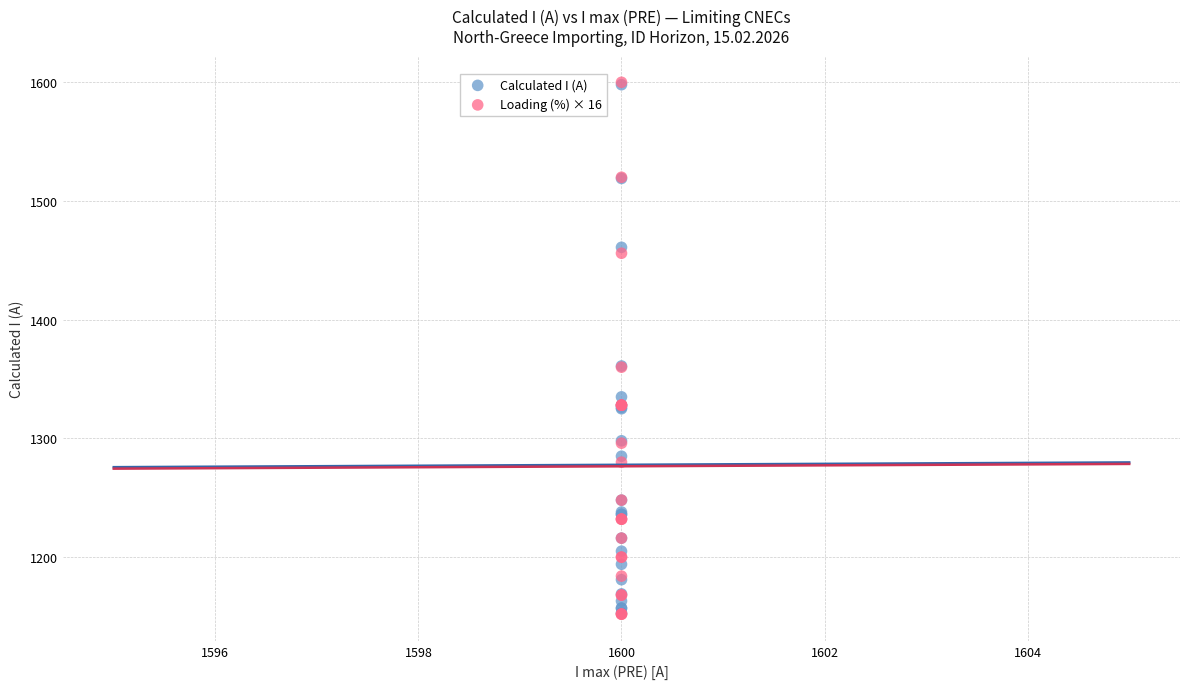

Which series has the widest spread of Y values?

Loading (%) × 16